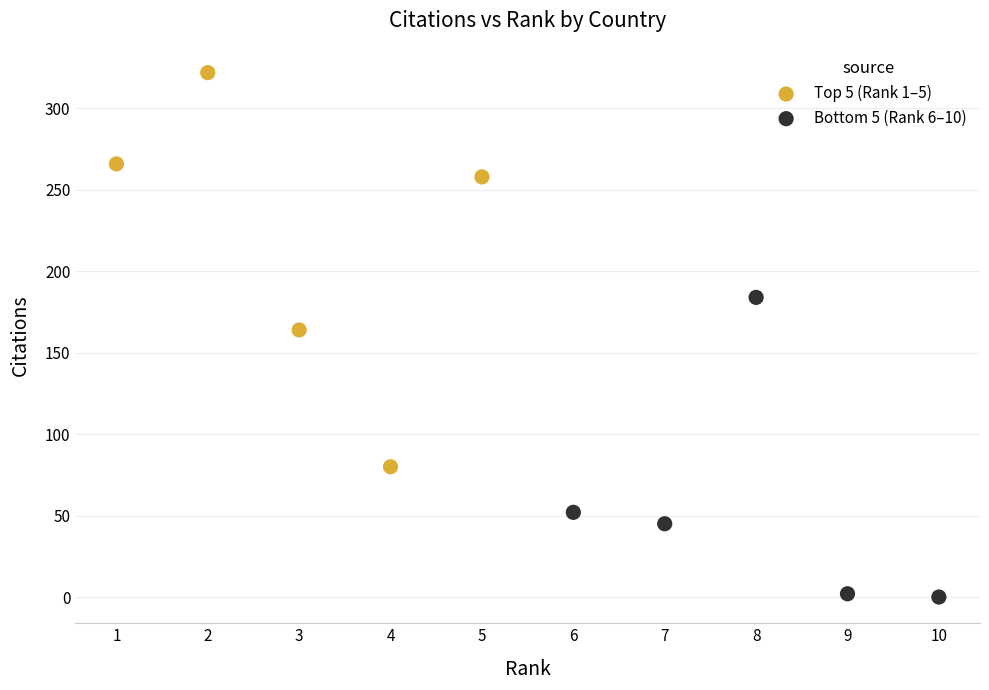

Which series has the widest spread of Y values?

Top 5 (Rank 1–5)